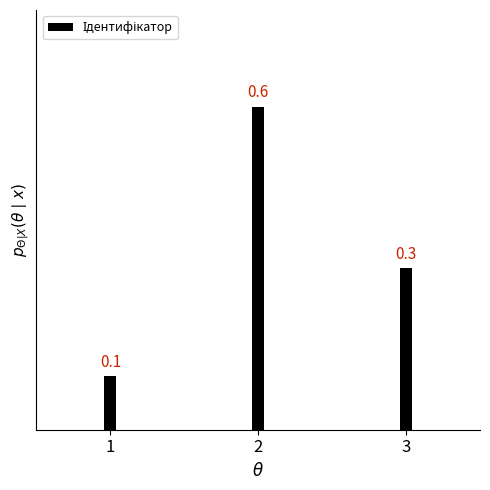

What is the approximate value at 1?

0.1